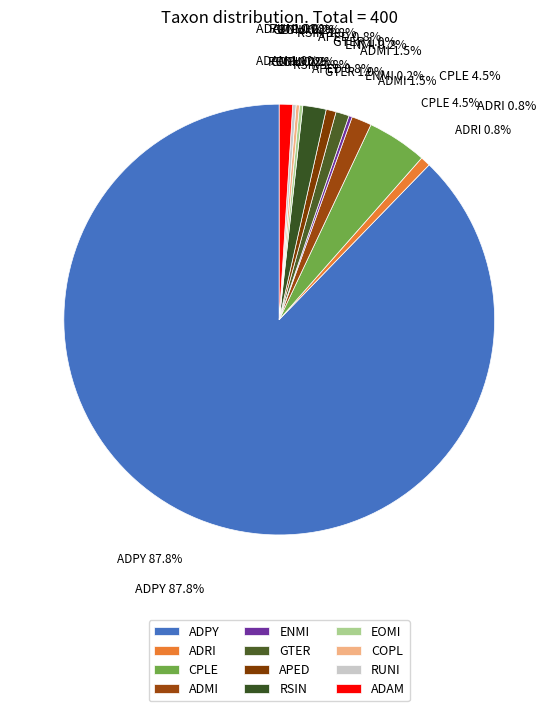

Which category has the biggest portion of the pie?

ADPY